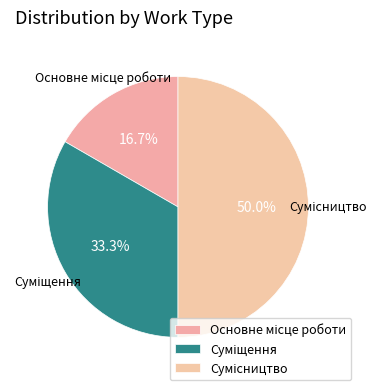

What is the largest slice in the pie chart?

Сумісництво